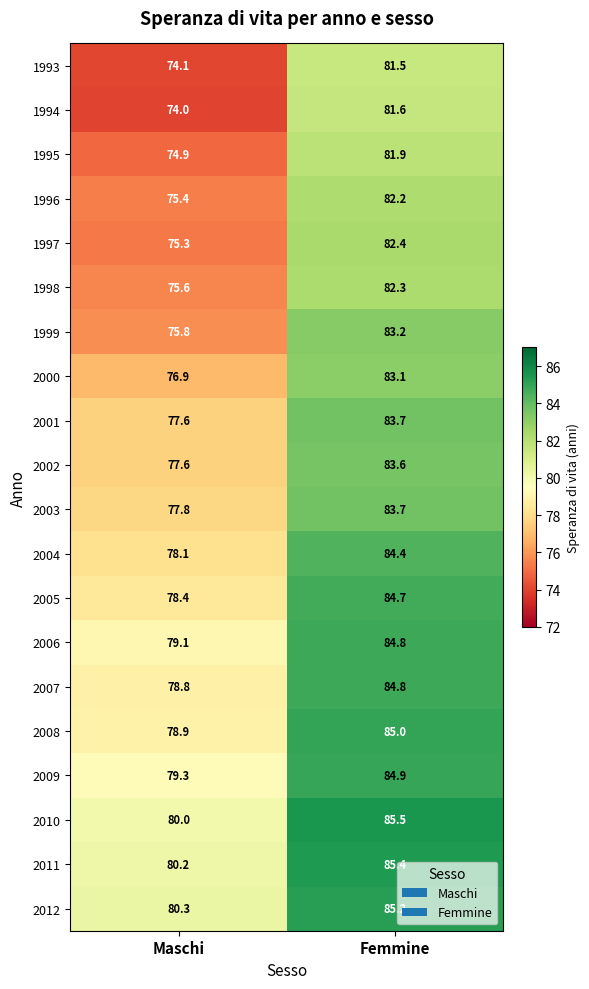

How many distinct data groups are displayed?

20